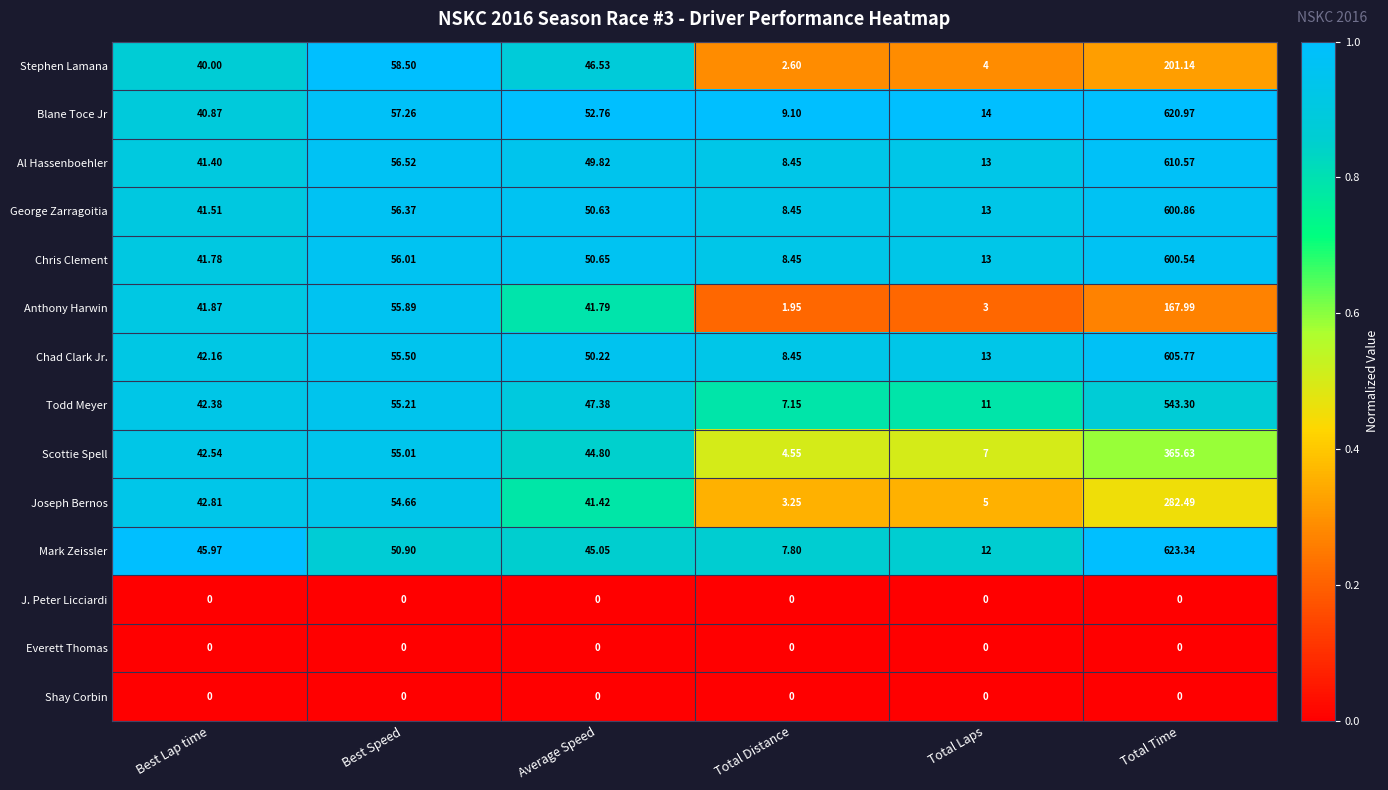

What is the difference between the highest and lowest values at Total Time?

623.3